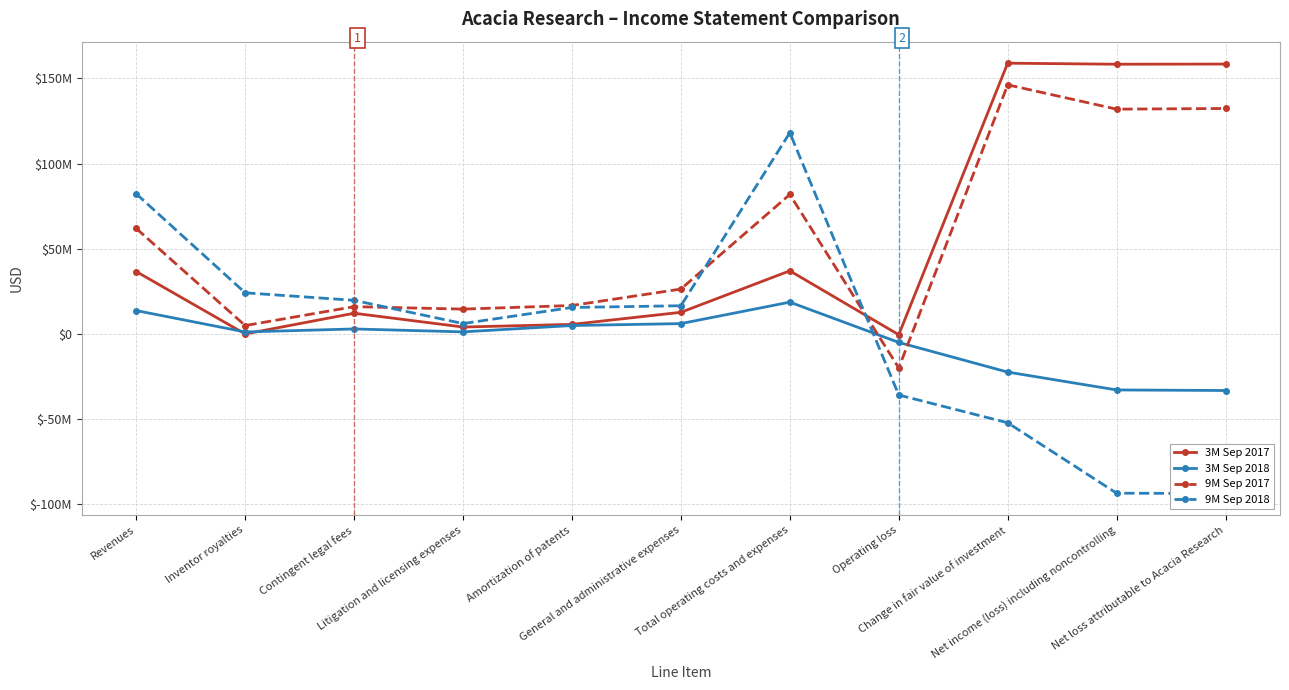

Reading left to right, transcribe all the data shown in this chart.

3M Sep 2017: Revenues=36633000	Inventor royalties=0	Contingent legal fees=12173000	Litigation and licensing expenses=4073000	Amortization of patents=5625000	General and administrative expenses=12715000	Total operating costs and expenses=37075000	Operating loss=-442000	Change in fair value of investment=158979000	Net income (loss) including noncontrolling=158369000	Net loss attributable to Acacia Research=158465000
3M Sep 2018: Revenues=13725000	Inventor royalties=1181000	Contingent legal fees=2949000	Litigation and licensing expenses=1231000	Amortization of patents=4952000	General and administrative expenses=6089000	Total operating costs and expenses=18688000	Operating loss=-4963000	Change in fair value of investment=-22377000	Net income (loss) including noncontrolling=-32864000	Net loss attributable to Acacia Research=-33195000
9M Sep 2017: Revenues=61944000	Inventor royalties=4939000	Contingent legal fees=16036000	Litigation and licensing expenses=14593000	Amortization of patents=16711000	General and administrative expenses=26365000	Total operating costs and expenses=81886000	Operating loss=-19942000	Change in fair value of investment=146281000	Net income (loss) including noncontrolling=131984000	Net loss attributable to Acacia Research=132383000
9M Sep 2018: Revenues=82303000	Inventor royalties=24166000	Contingent legal fees=19745000	Litigation and licensing expenses=6106000	Amortization of patents=15560000	General and administrative expenses=16566000	Total operating costs and expenses=118132000	Operating loss=-35829000	Change in fair value of investment=-52127000	Net income (loss) including noncontrolling=-93481000	Net loss attributable to Acacia Research=-93660000